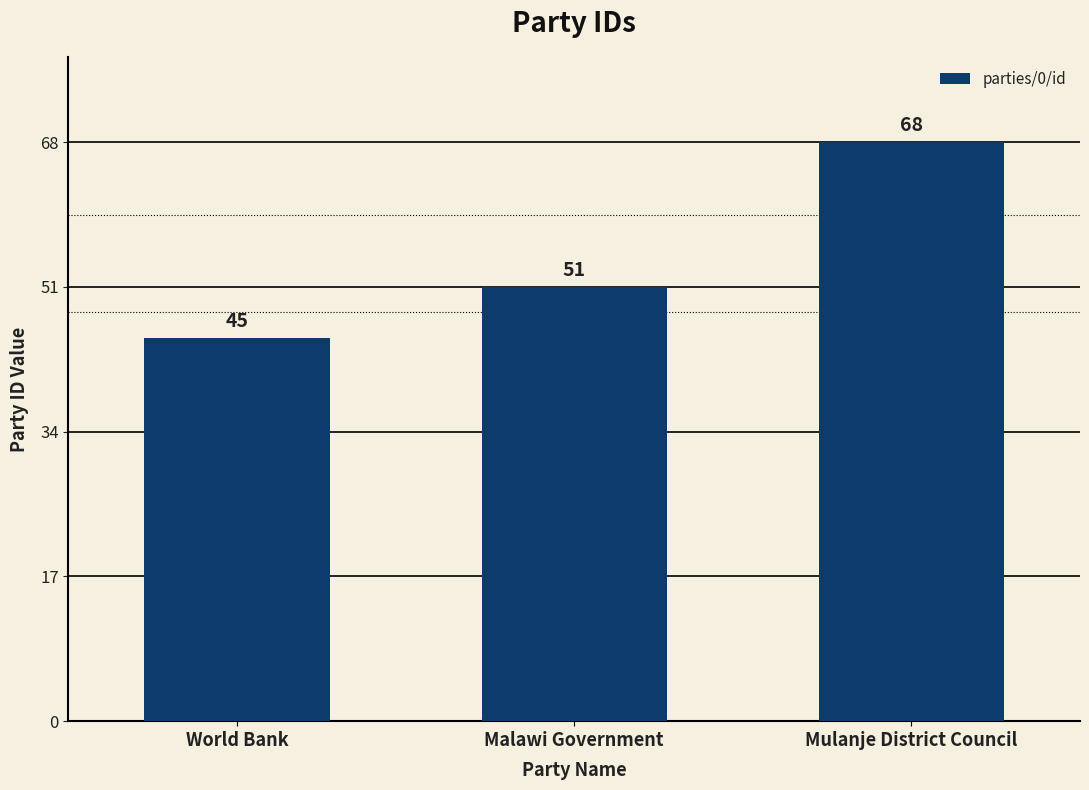

Are the bars horizontal?

No